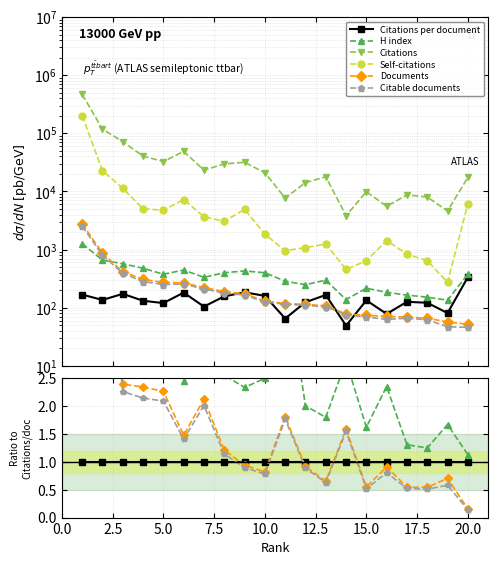

True or false: Citable documents and Citations intersect in this chart.

False